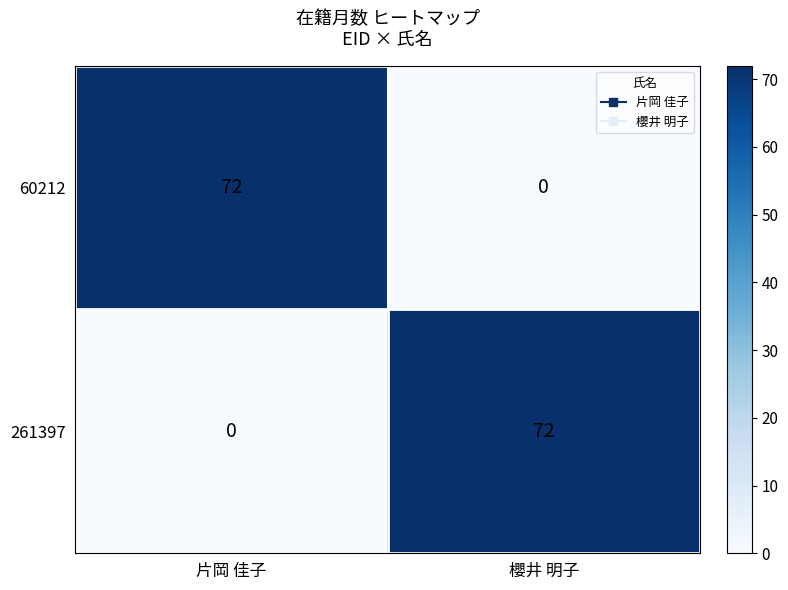

Reading left to right, list all the values displayed in this chart.

60212: 72	0
261397: 0	72